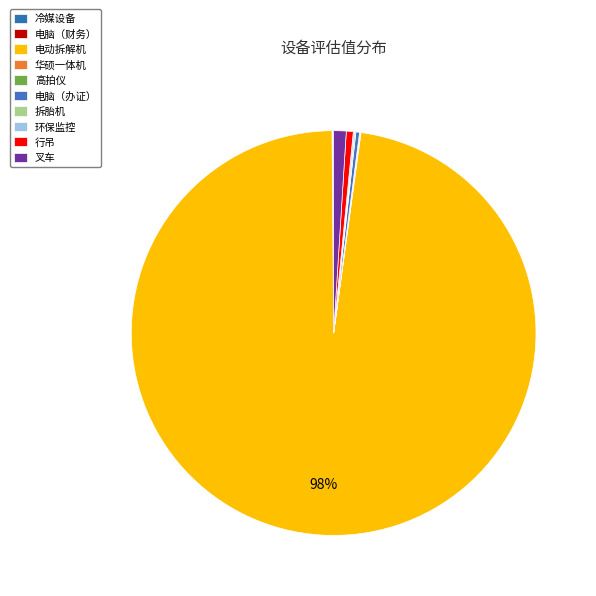

What percentage is the 叉车 slice, to the nearest percent?

1%